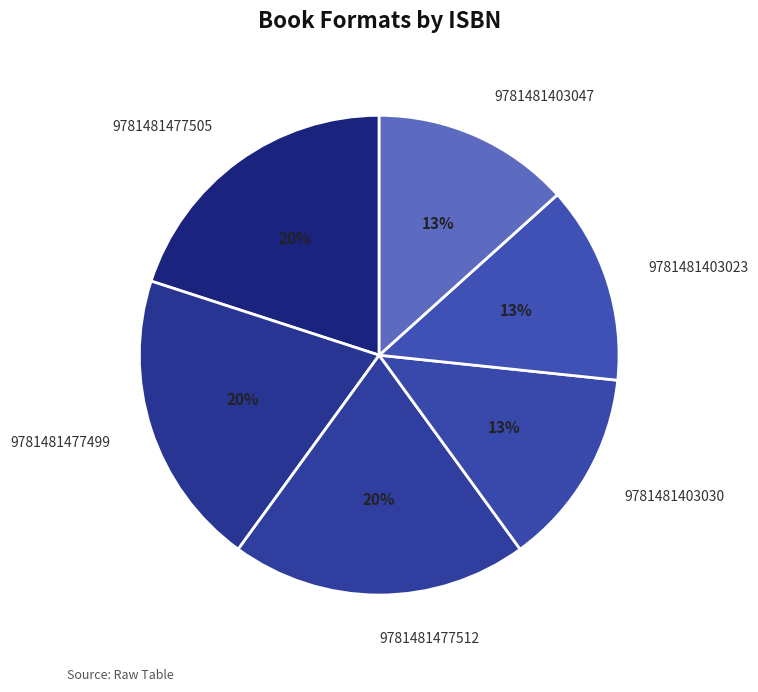

Is the sum of 9781481477499 and 9781481403047 greater than half?

No